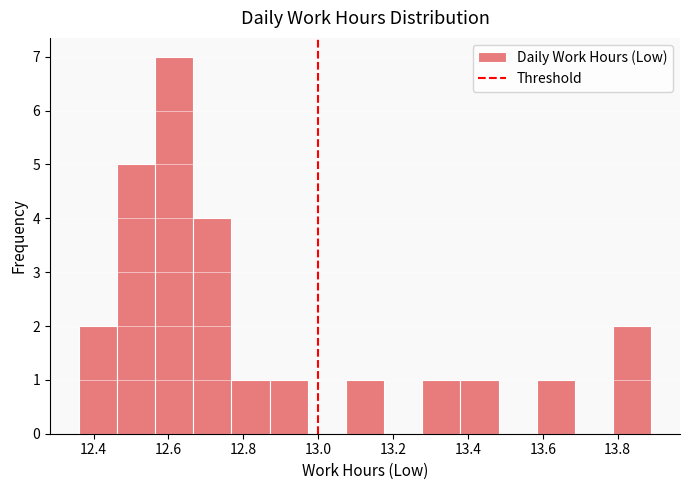

Reading left to right, transcribe this chart: for each bar, give the range it covers on the x-axis and its height. Neither the bar edges nor the heights are printed on the chart, so give them approximately, as read against the axes.

12.360 to 12.462: 2
12.462 to 12.564: 5
12.564 to 12.666: 7
12.666 to 12.768: 4
12.768 to 12.870: 1
12.870 to 12.972: 1
12.972 to 13.074: 0
13.074 to 13.176: 1
13.176 to 13.278: 0
13.278 to 13.380: 1
13.380 to 13.482: 1
13.482 to 13.584: 0
13.584 to 13.686: 1
13.686 to 13.788: 0
13.788 to 13.890: 2